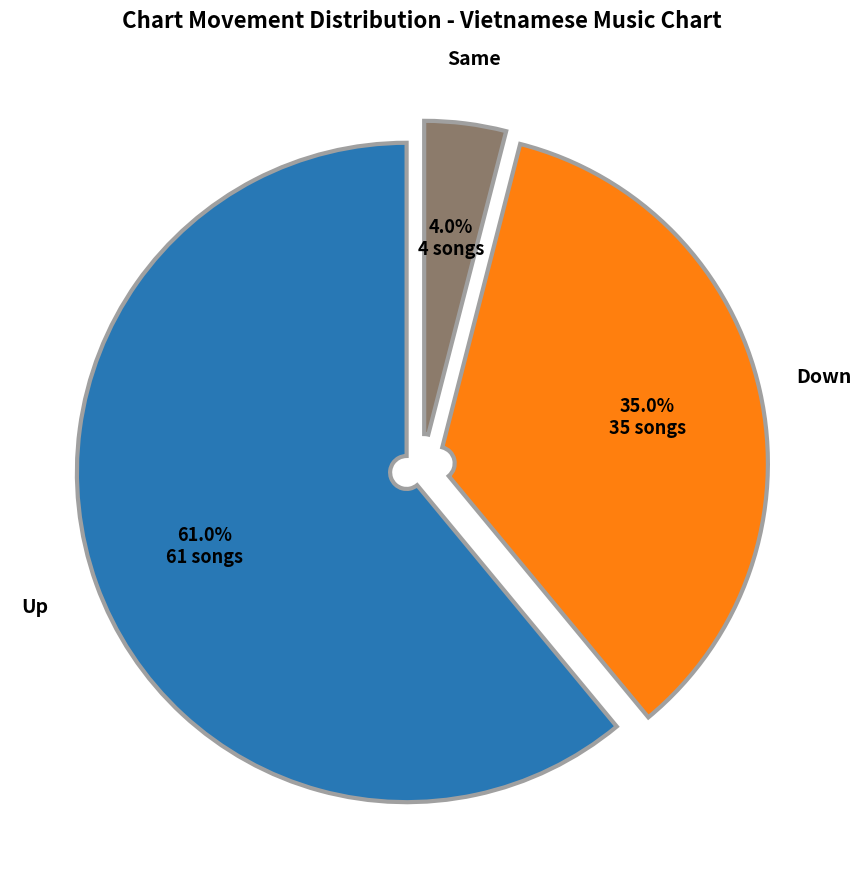

Is there any slice that represents more than half of the pie?

Yes